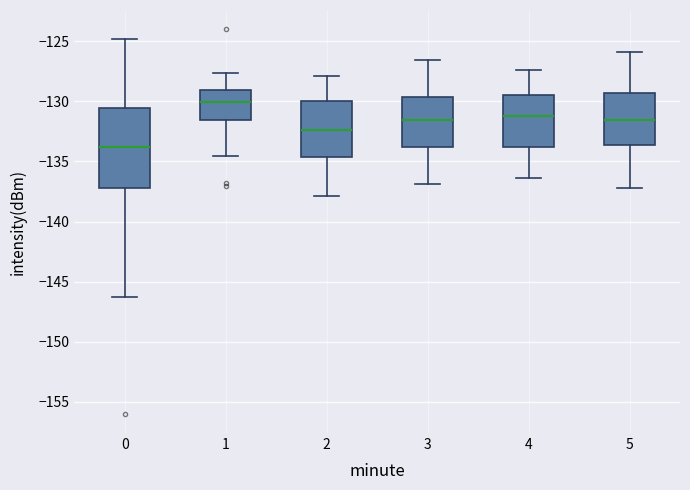

Which box has the highest median line?

1